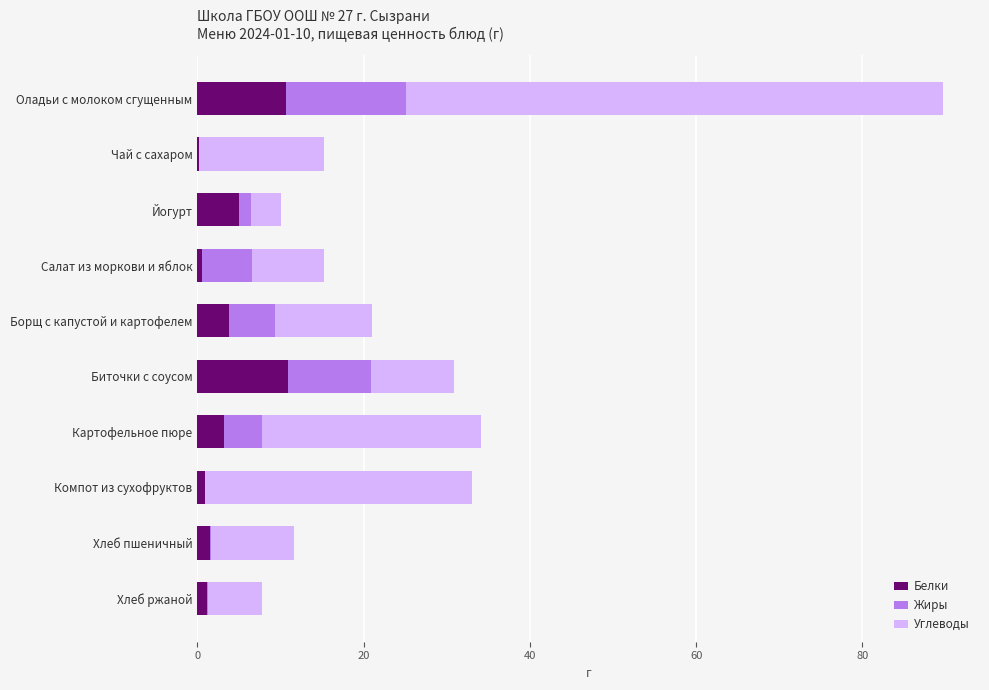

What is the approximate value of Белки at Оладьи с молоком сгущенным?

10.7